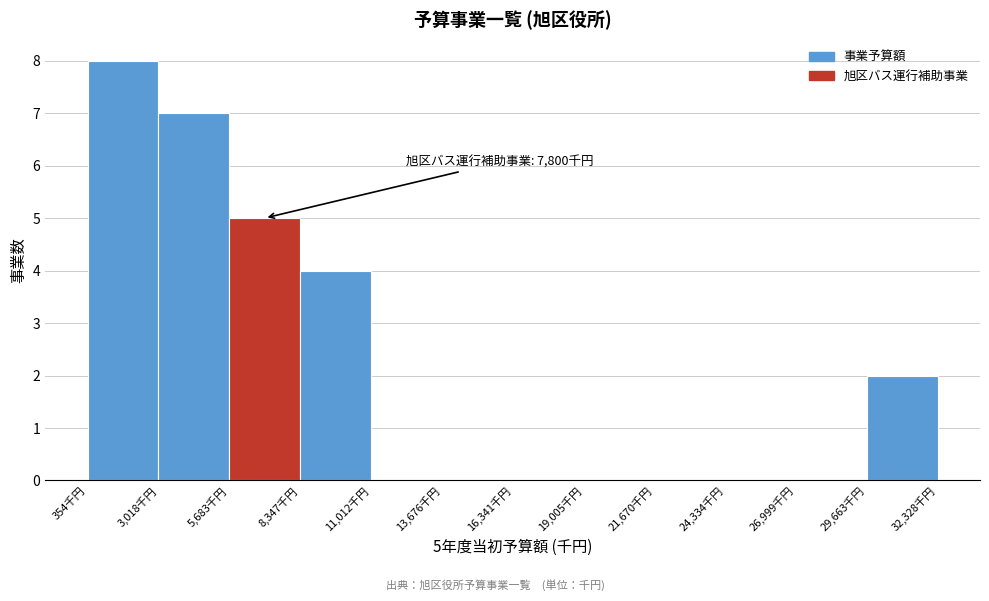

Over which range of the x-axis is the bar tallest?

500 to 3000